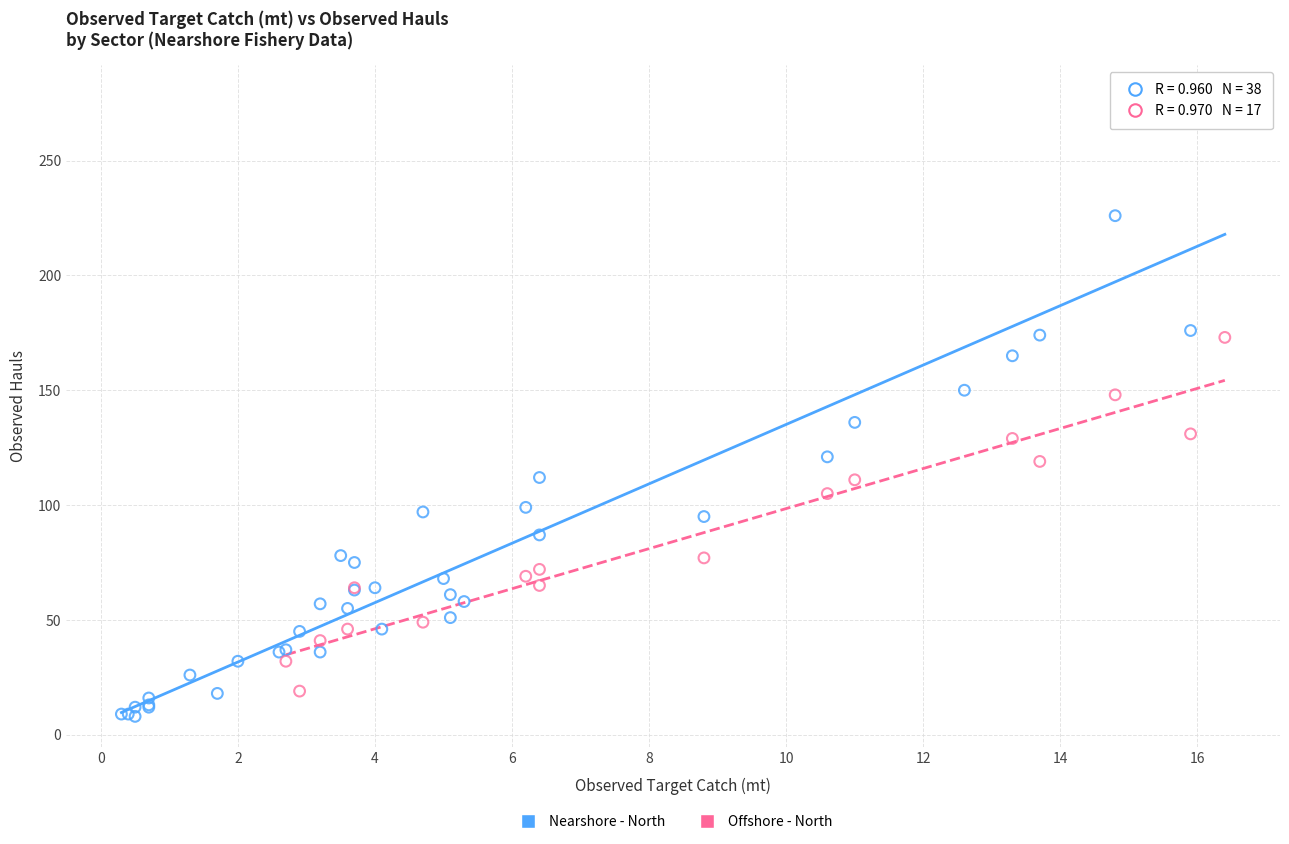

Which series reaches the maximum Y coordinate?

Nearshore - North